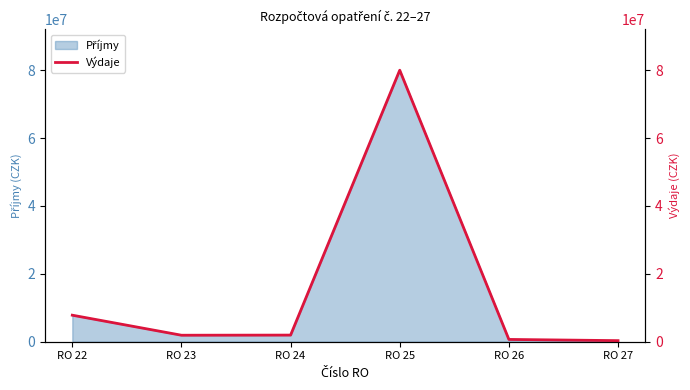

What is the approximate value at RO 22?

7817000